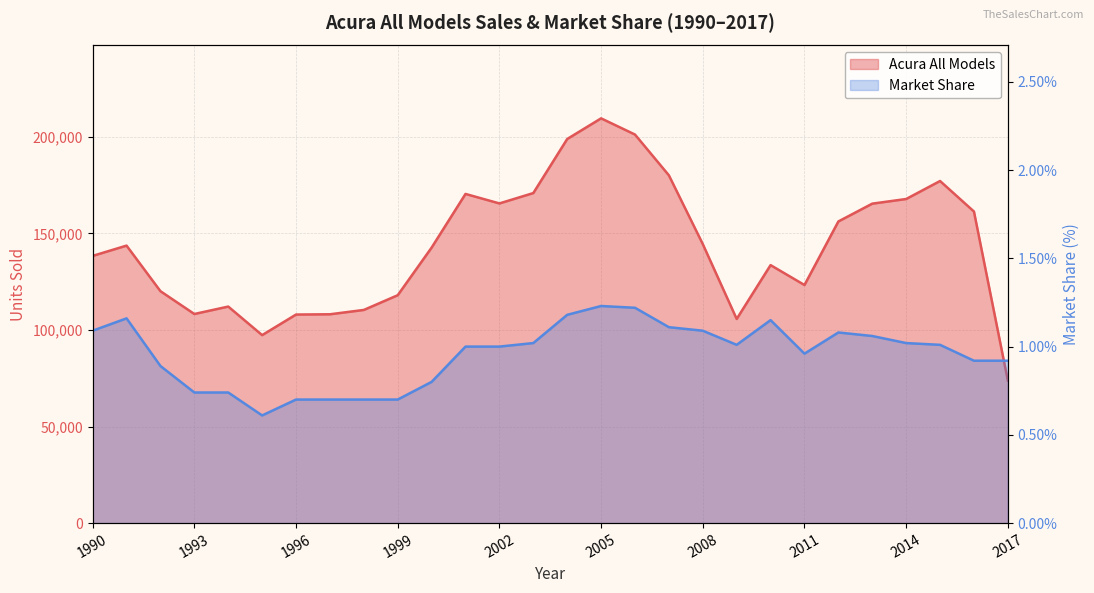

Reading right to left, extract all data points from this chart.

Acura All Models: 2017=73781.0	2016=161360.0	2015=177165.0	2014=167843.0	2013=165436.0	2012=156216.0	2011=123299.0	2010=133606.0	2009=105723.0	2008=144504.0	2007=180104.0	2006=201223.0	2005=209610.0	2004=198919.0	2003=170918.0	2002=165552.0	2001=170469.0	2000=142681.0	1999=118016.0	1998=110392.0	1997=108143.0	1996=108008.0	1995=97351.0	1994=112137.0	1993=108291.0	1992=120100.0	1991=143708.0	1990=138384.0
Market Share: 2017=0.9	2016=0.9	2015=1.0	2014=1.0	2013=1.1	2012=1.1	2011=1.0	2010=1.1	2009=1.0	2008=1.1	2007=1.1	2006=1.2	2005=1.2	2004=1.2	2003=1.0	2002=1.0	2001=1.0	2000=0.8	1999=0.7	1998=0.7	1997=0.7	1996=0.7	1995=0.6	1994=0.7	1993=0.7	1992=0.9	1991=1.2	1990=1.1